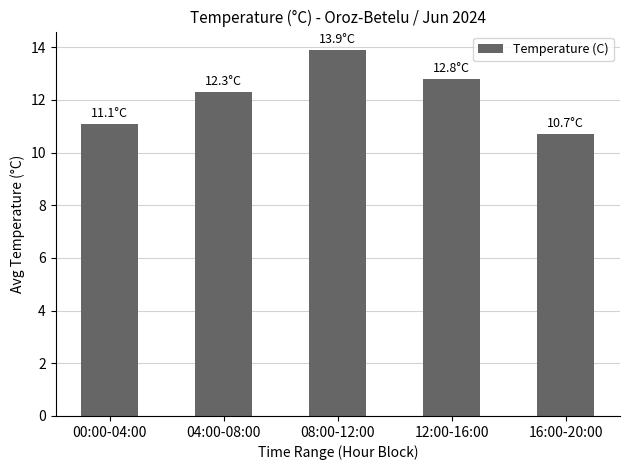

What is the difference between the maximum and minimum values?

3.2